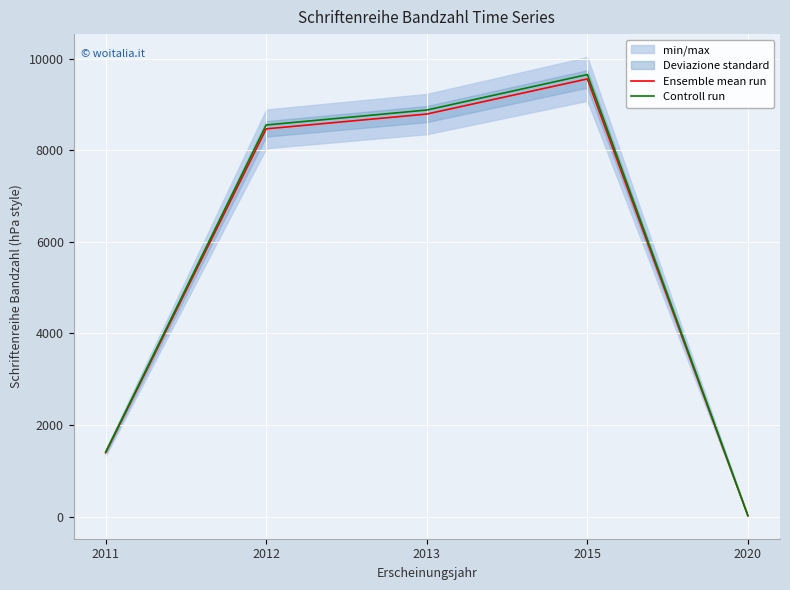

Reading left to right, what are all the values shown in this chart?

Ensemble mean run: 1395.0	8466.0	8789.0	9556.0	19.0
Controll run: 1409.0	8550.7	8876.9	9651.6	19.2